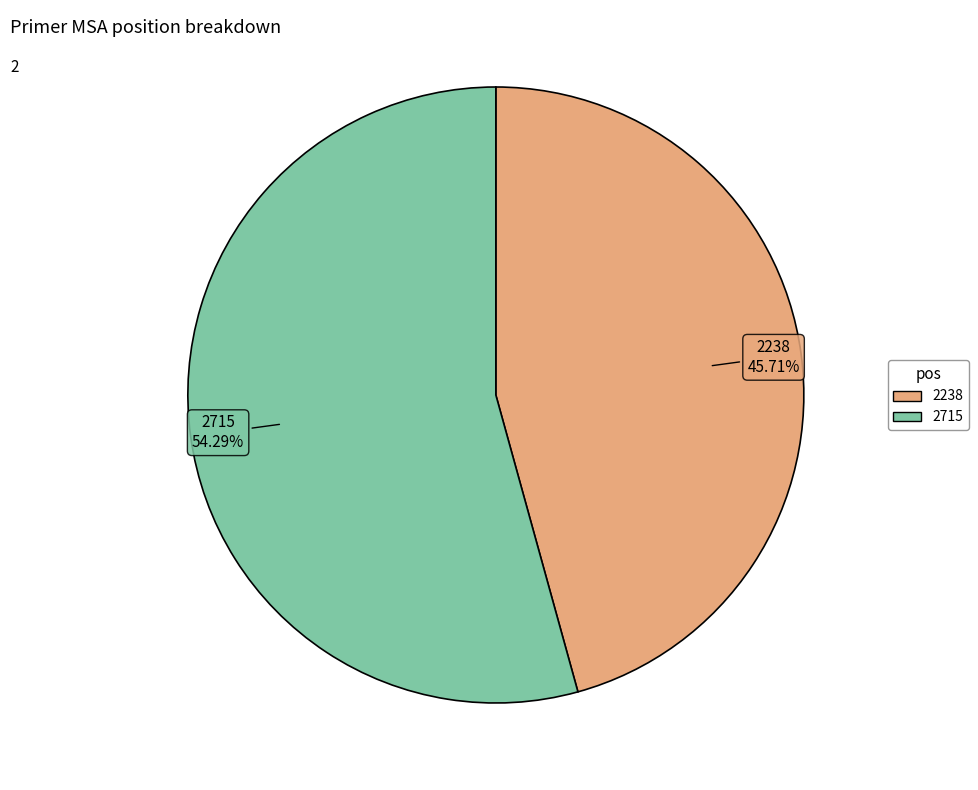

To the nearest percent, what is the combined percentage of 2715 and 2238?

100%